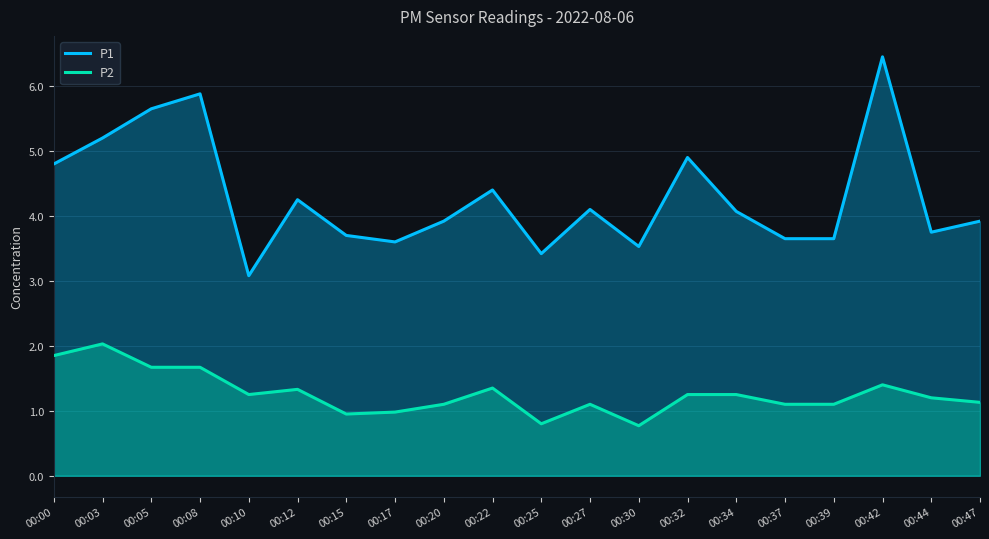

Is the value of P1 at 00:20 greater than the value of P2 at 00:17?

Yes